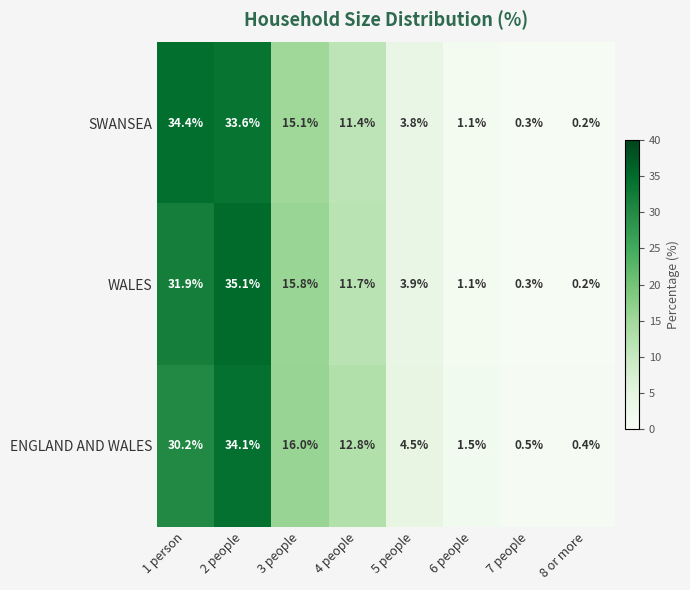

What is the total value across all series at 2 people?

102.8